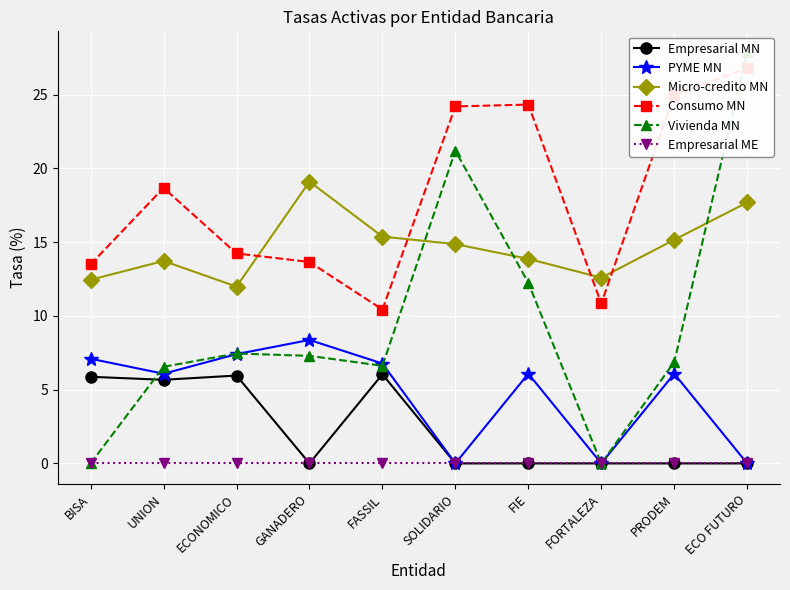

What is the sum of the PYME MN values at PRODEM and GANADERO?

14.5